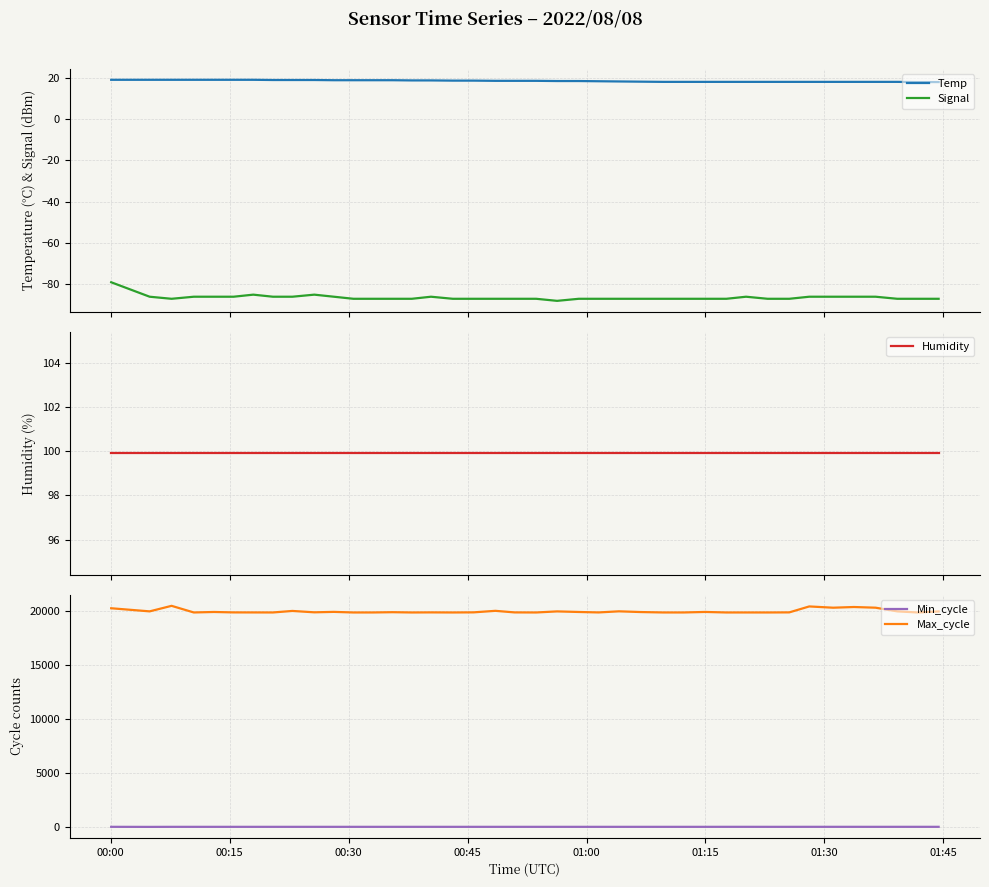

What is the lowest value of the Signal series?

-88.0